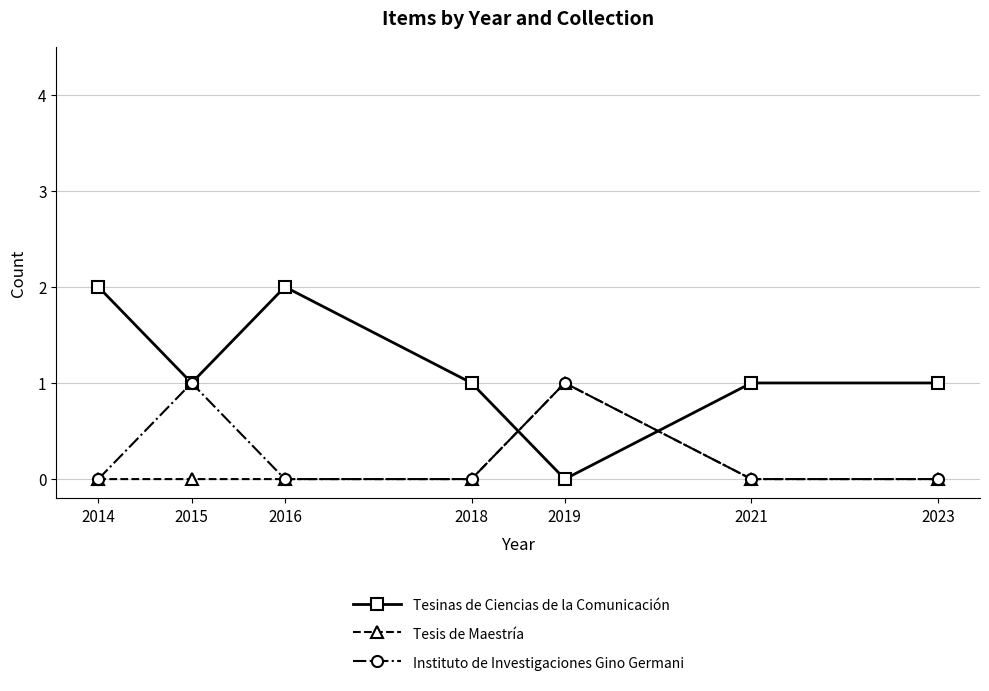

True or false: Tesis de Maestría has more than 0 points higher than both neighbors.

True